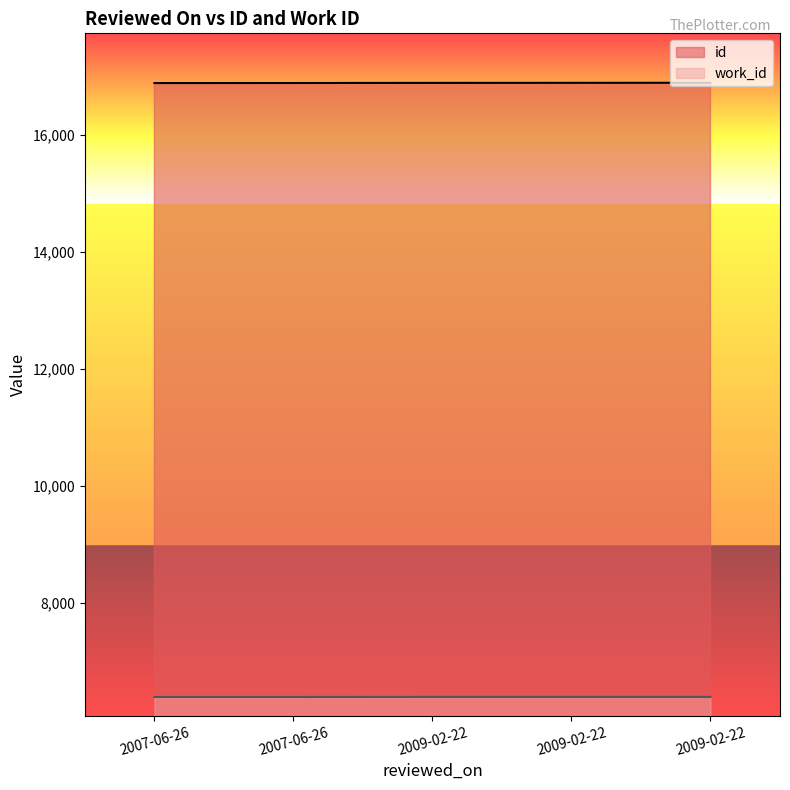

What is the difference between the maximum and minimum values in the work_id series?

1